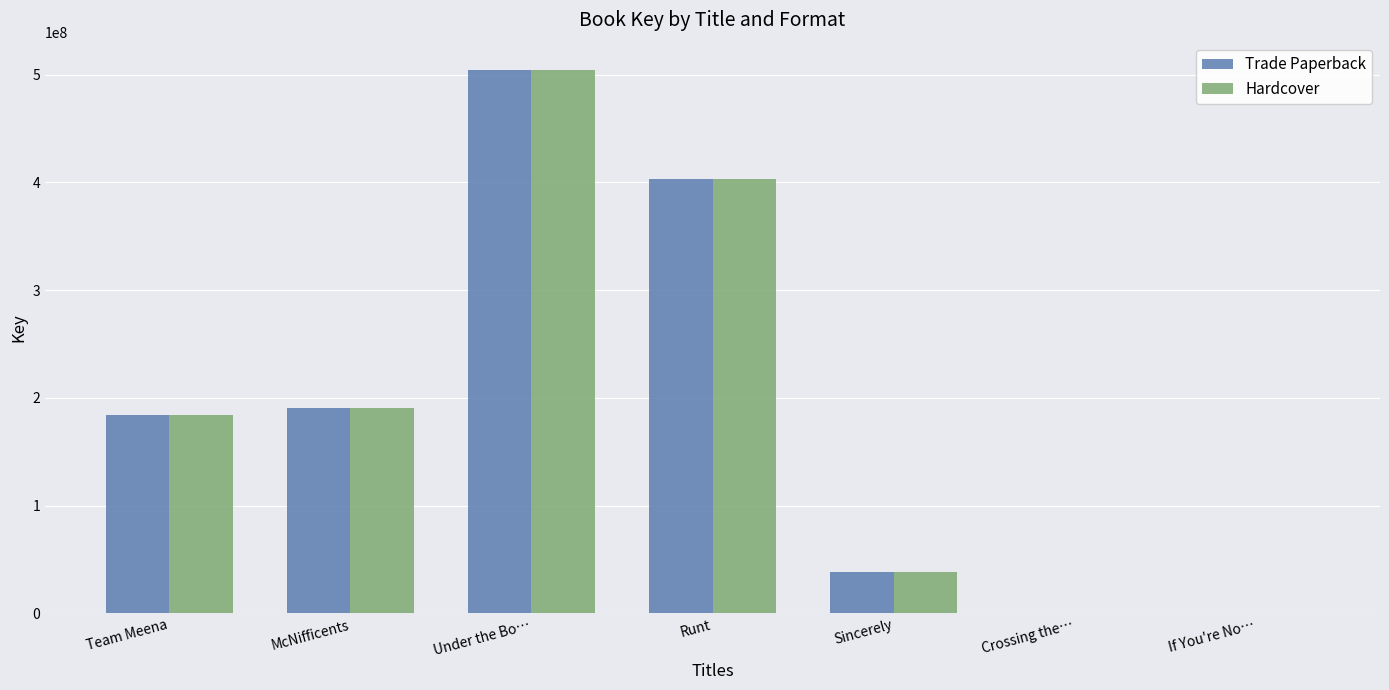

What is the total value across all series at McNifficents?

381247814